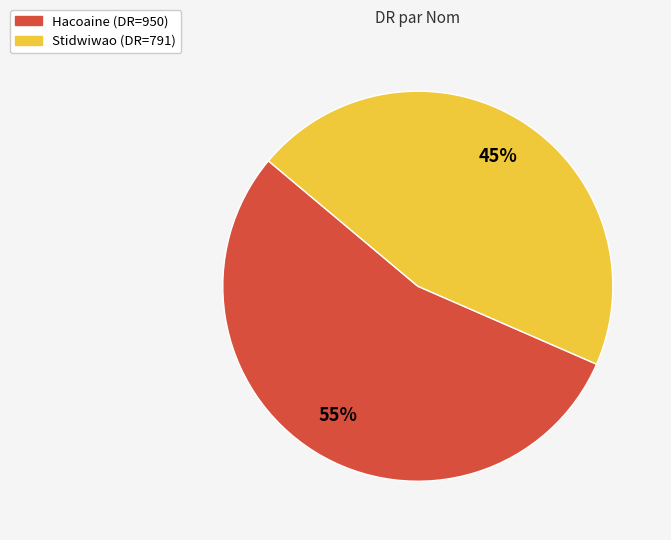

The Stidwiwao slice represents 45% of the pie. True or false?

True